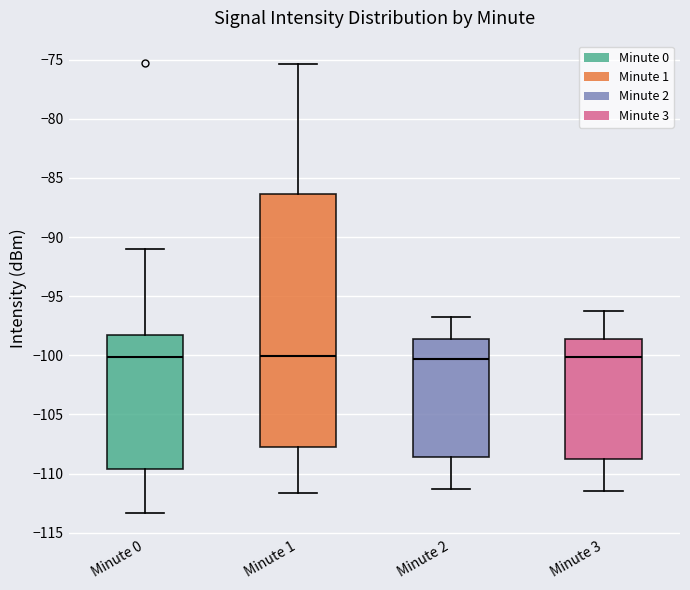

Reading left to right, read every box against the y-axis: the position of its median line, the range the box covers, and the ends of its whiskers. The values are not printed on the chart, so give them approximately, as read against the axis.

Minute 0: median -100.0, box -109.5 to -98.5, whiskers -113.5 to -91.0
Minute 1: median -100.0, box -107.5 to -86.5, whiskers -111.5 to -75.5
Minute 2: median -100.5, box -108.5 to -98.5, whiskers -111.5 to -97.0
Minute 3: median -100.0, box -109.0 to -98.5, whiskers -111.5 to -96.0